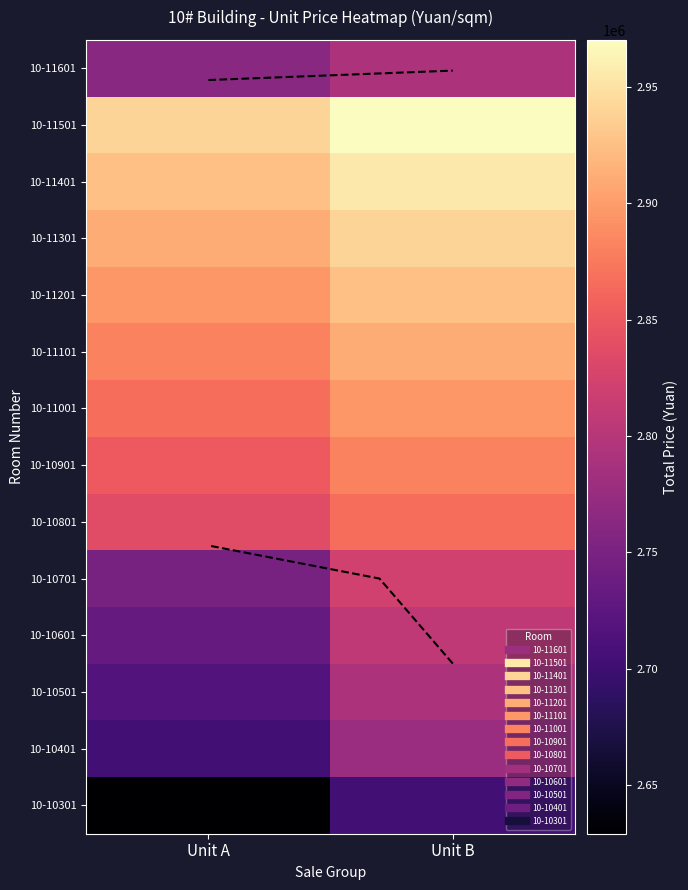

At how many categories does at least one series exceed 2688462?

2